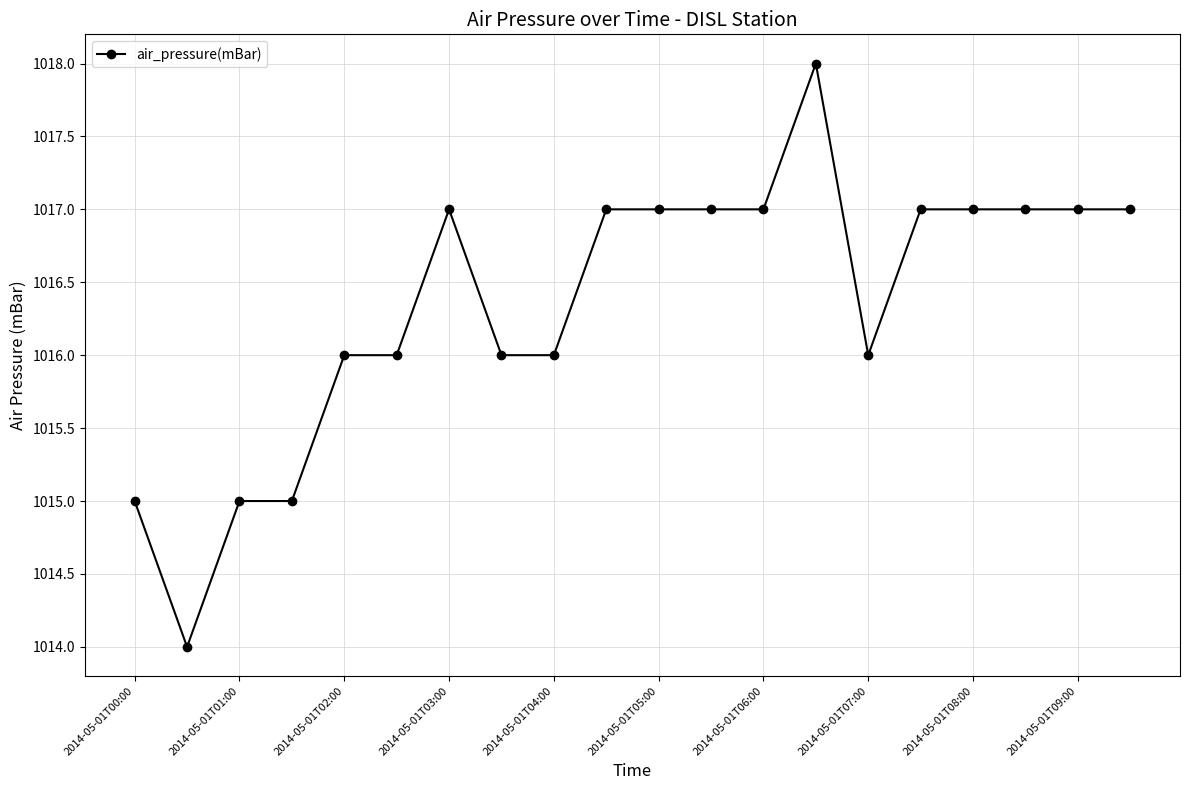

What is the difference between the second highest and second lowest values?

2